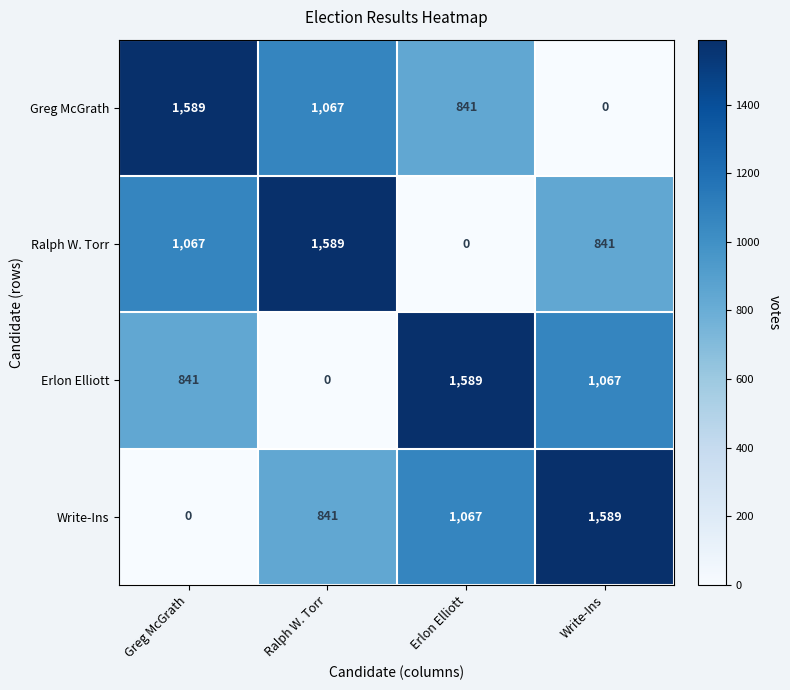

Count the Ralph W. Torr values in the range 841 to 1589.

3